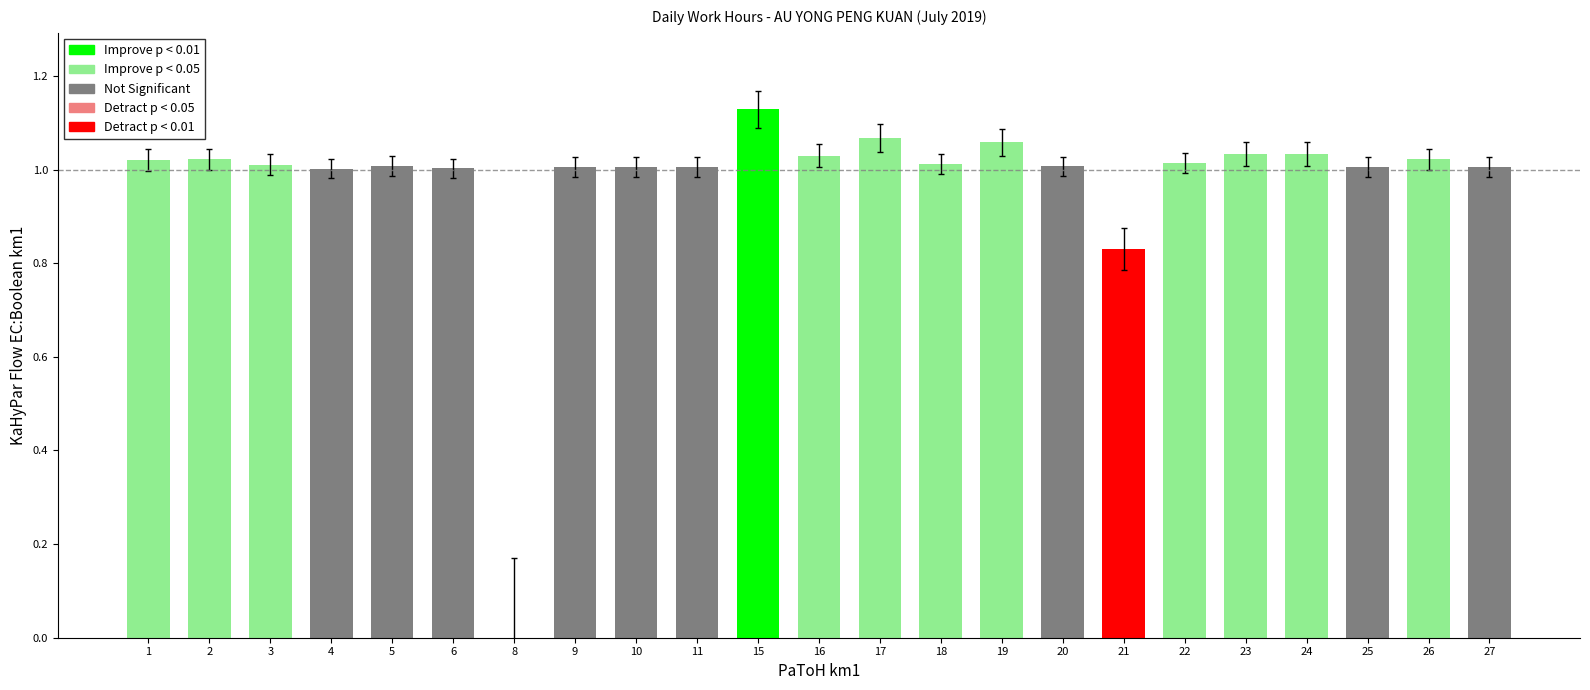

What is the value of the 16th bar from the left?

1.0